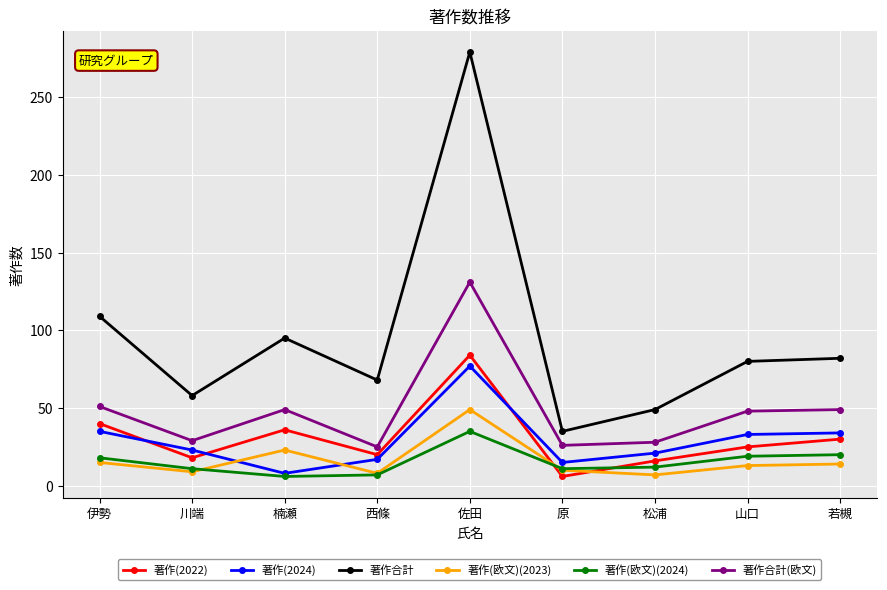

What is the label of the 3rd point from the left?

楠瀬